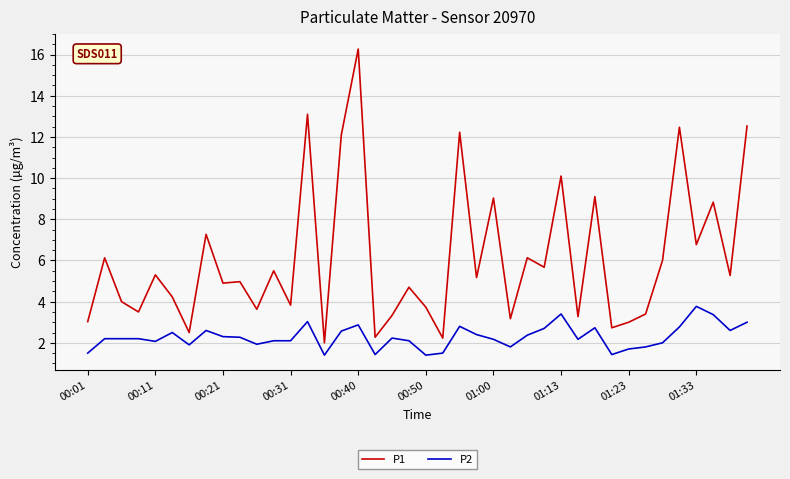

What is the minimum value shown in the chart?

1.4